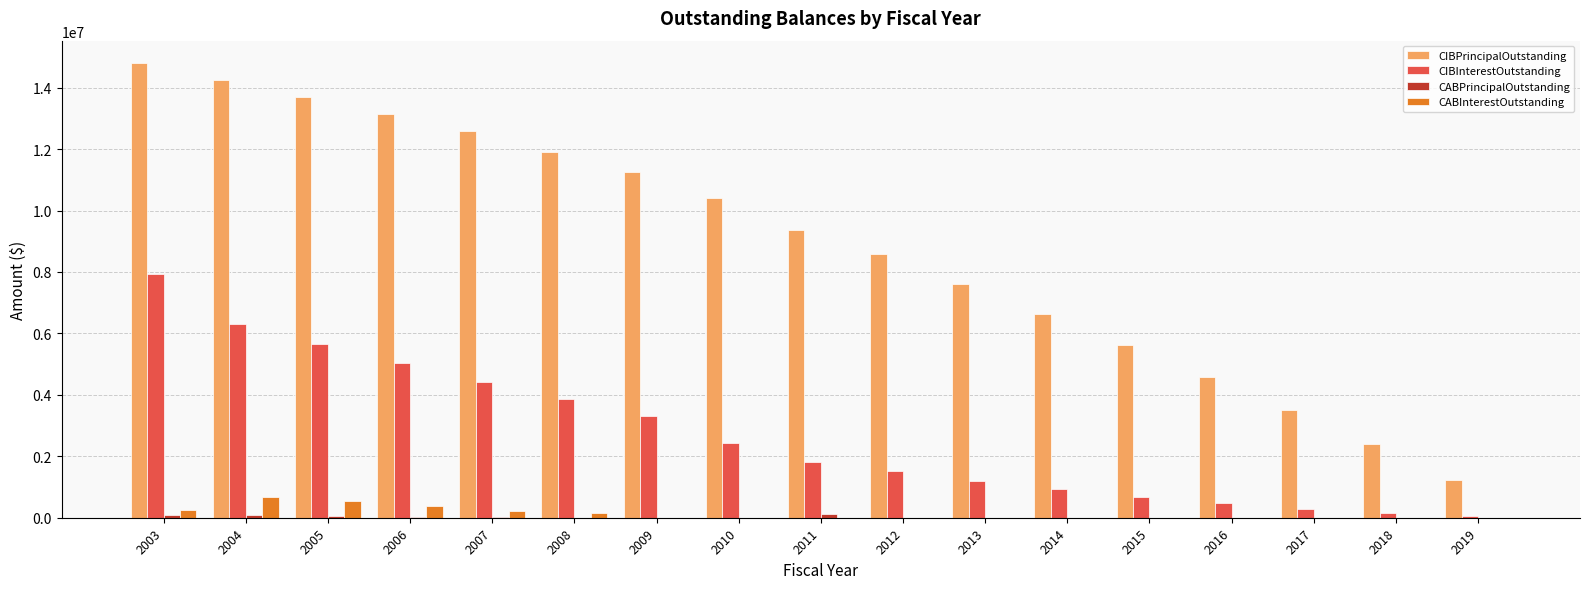

What is the spread (max minus min) of values at 2019?

1220000.0